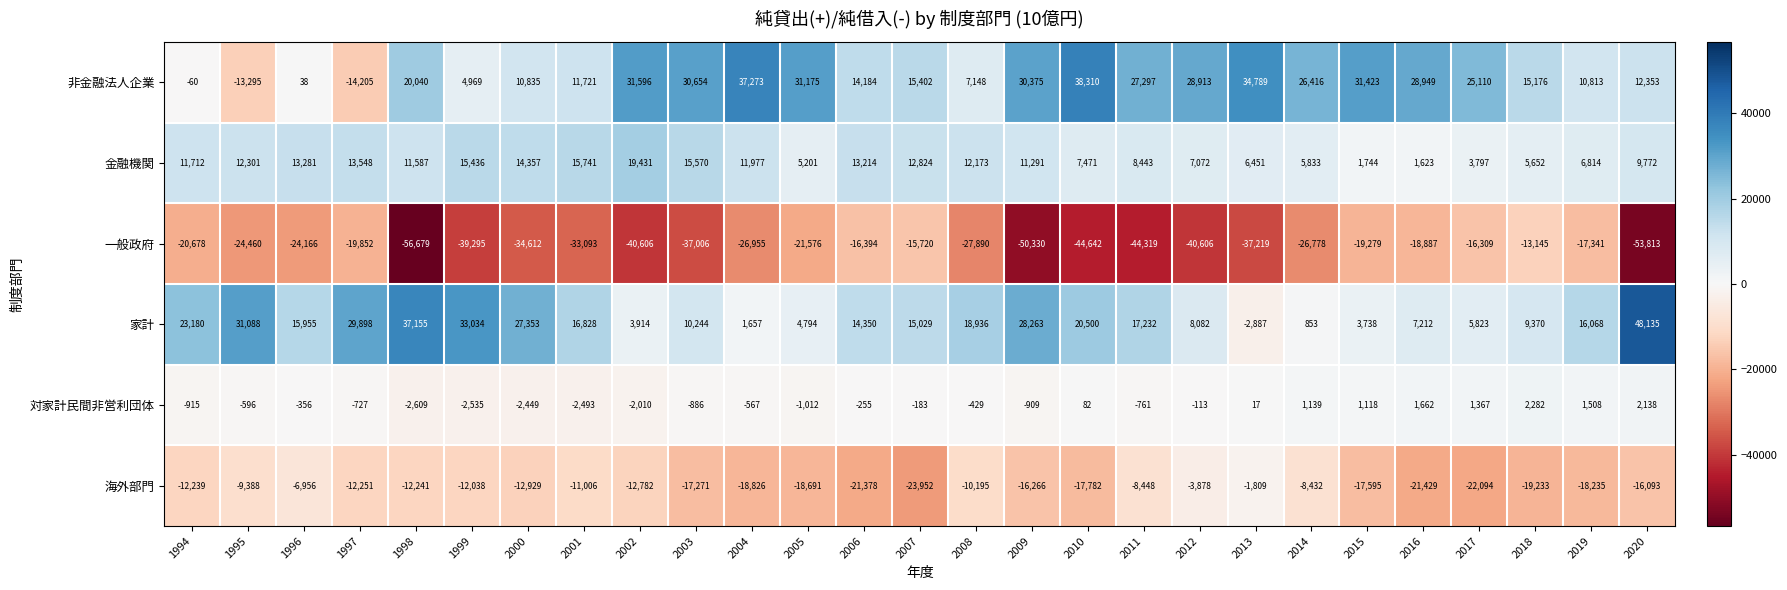

Is it true that 家計 equals 27353 at 2000?

True